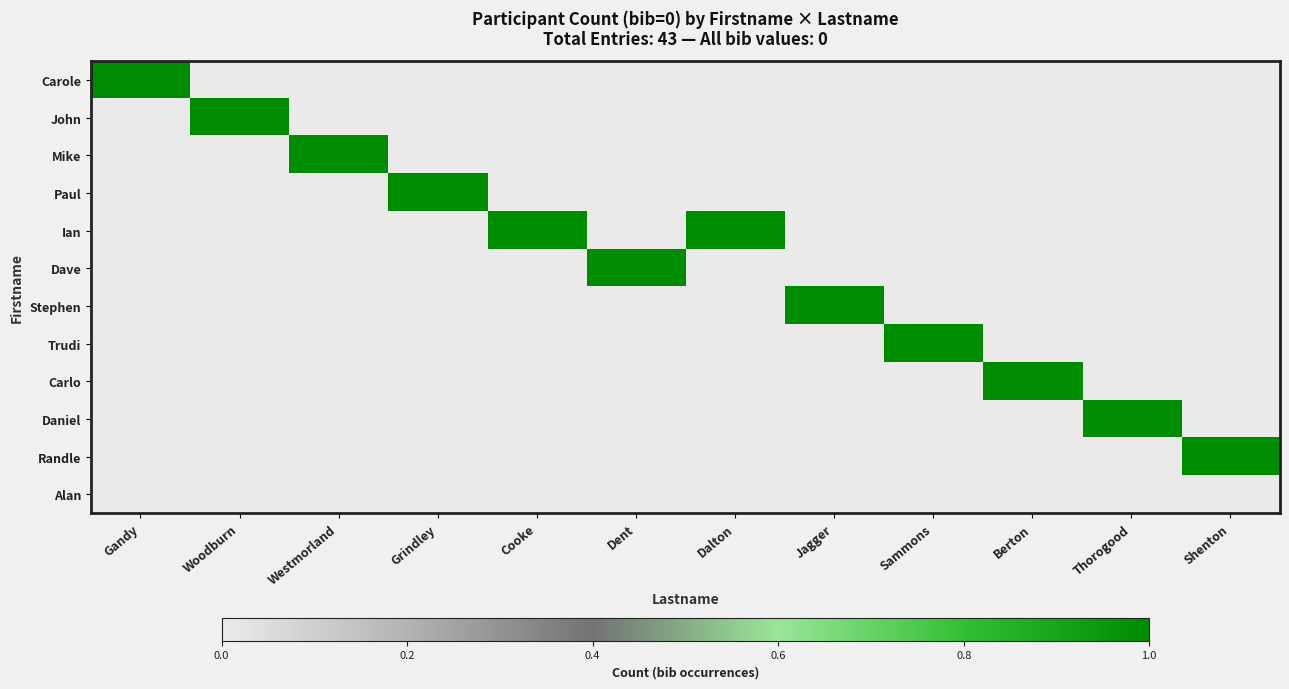

At how many categories does at least one series exceed 0?

12